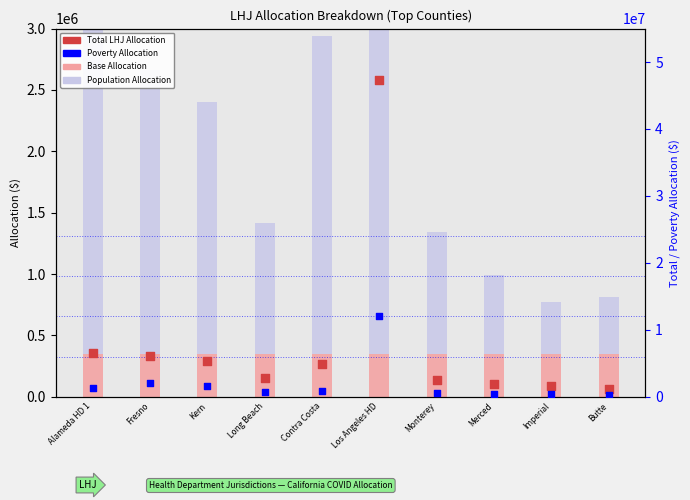

What are all the series names shown in the legend?

Base Allocation, Population Allocation, Total LHJ Allocation, Poverty Allocation